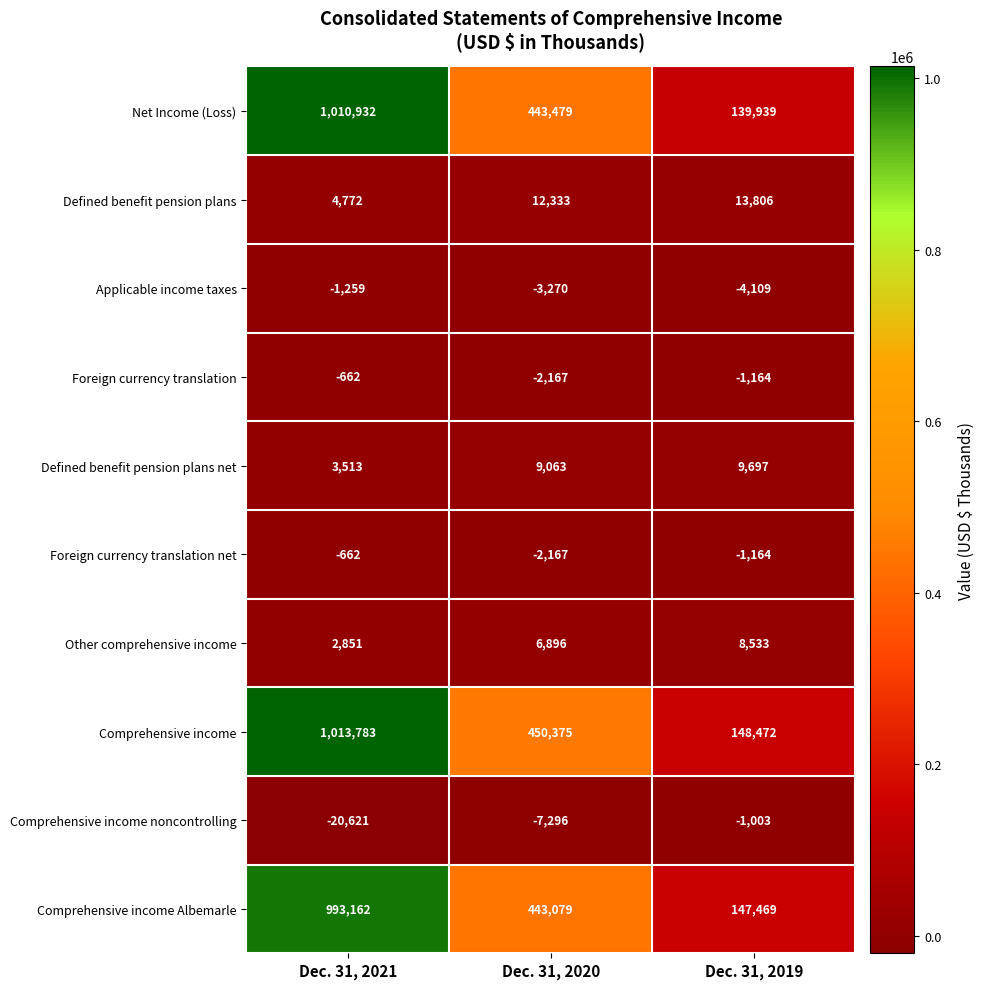

What value does the Defined benefit pension plans net series have at Dec. 31, 2021?

3513